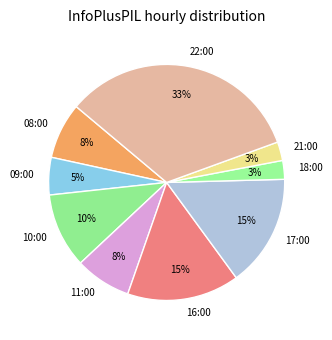

Which category has the biggest portion of the pie?

22:00